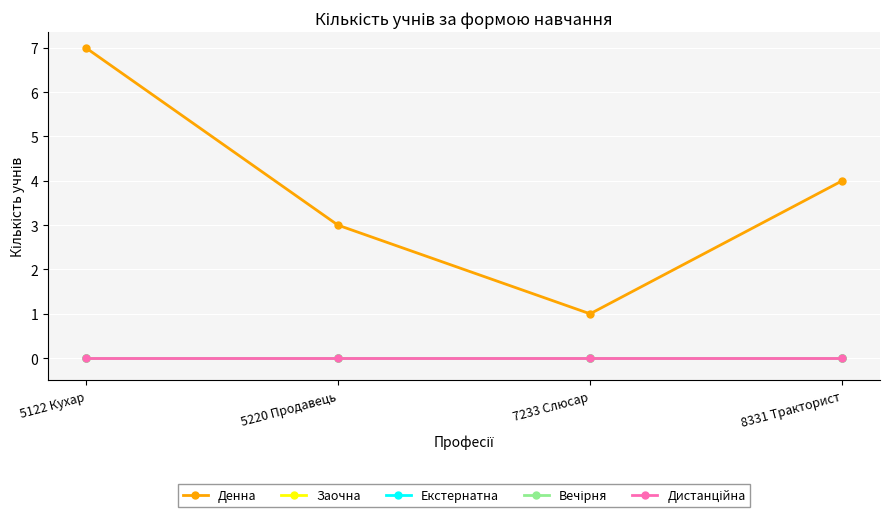

At 7233 Слюсар, list the series in order from smallest to largest.

Заочна, Екстернатна, Вечірня, Дистанційна, Денна